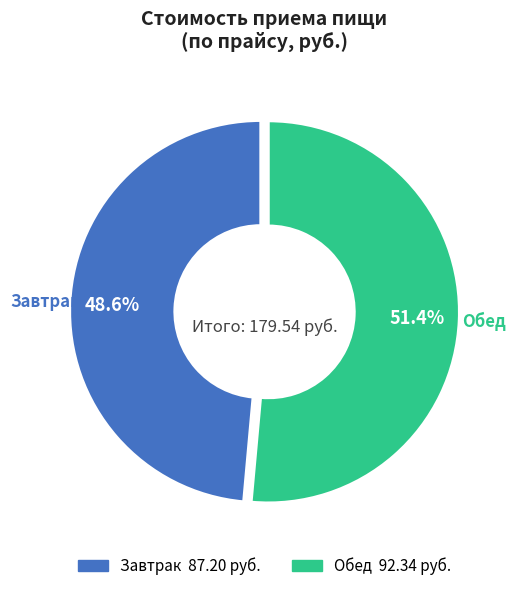

Is there a majority slice in this chart?

Yes